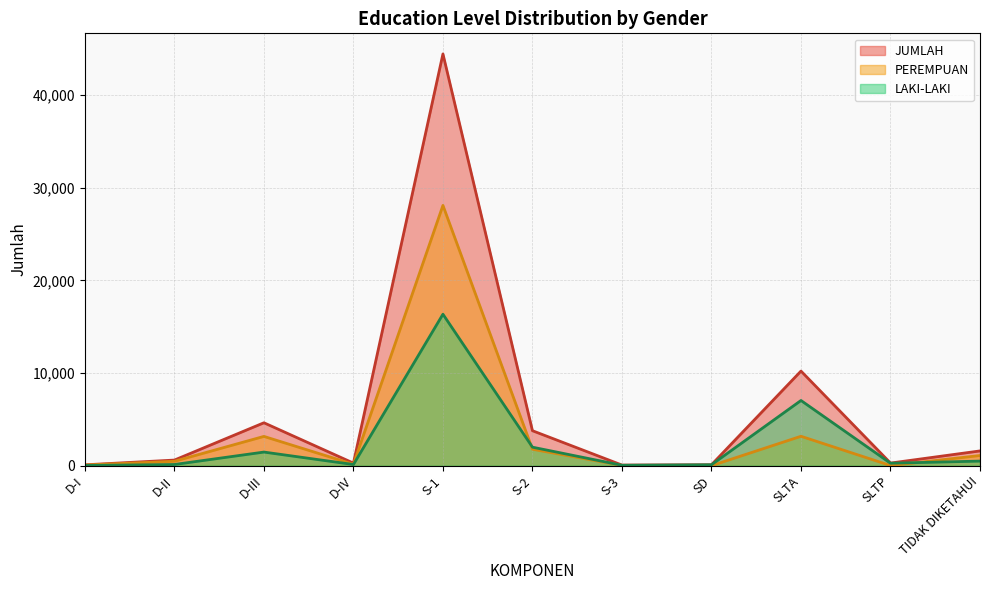

The PEREMPUAN series shows 1 at SD. True or false?

False